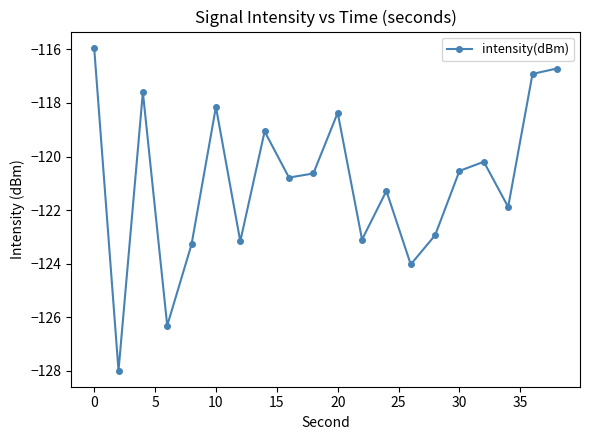

How many points are lower than both their immediate neighbors (excluding endpoints)?

7